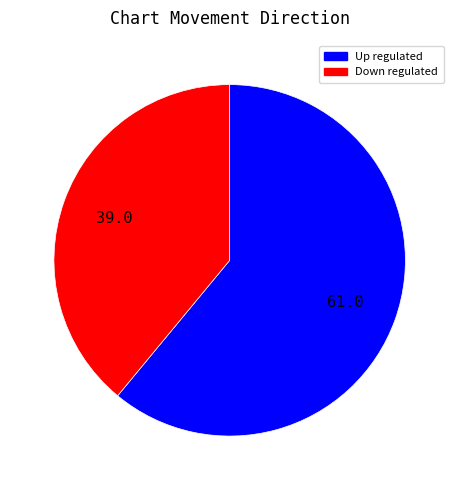

Is there any slice that represents more than half of the pie?

Yes